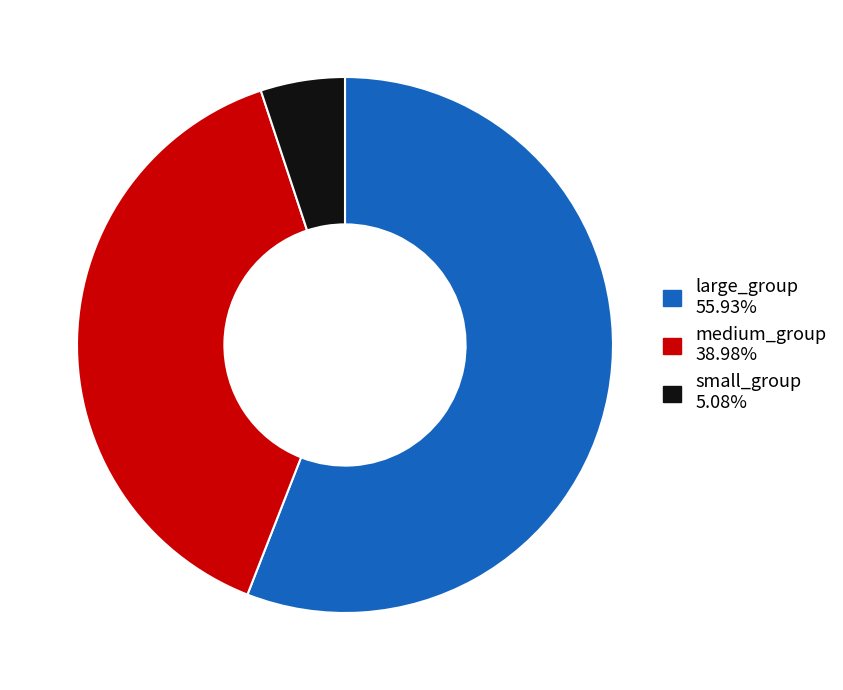

Is there a majority slice in this chart?

Yes